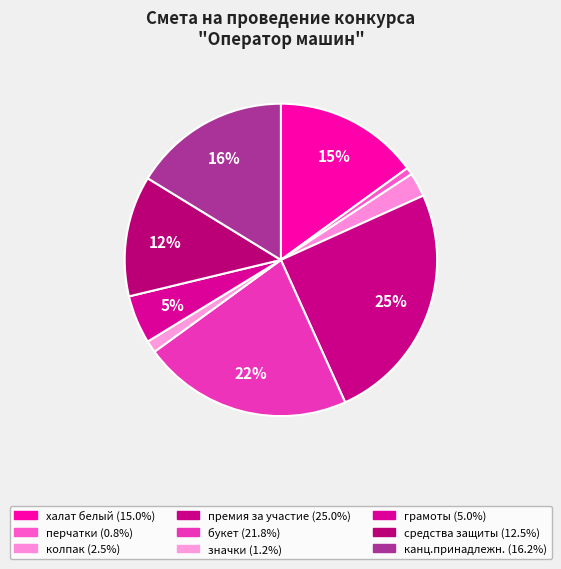

Approximately how many times larger is the value at премия за участие compared to колпак?

10.0